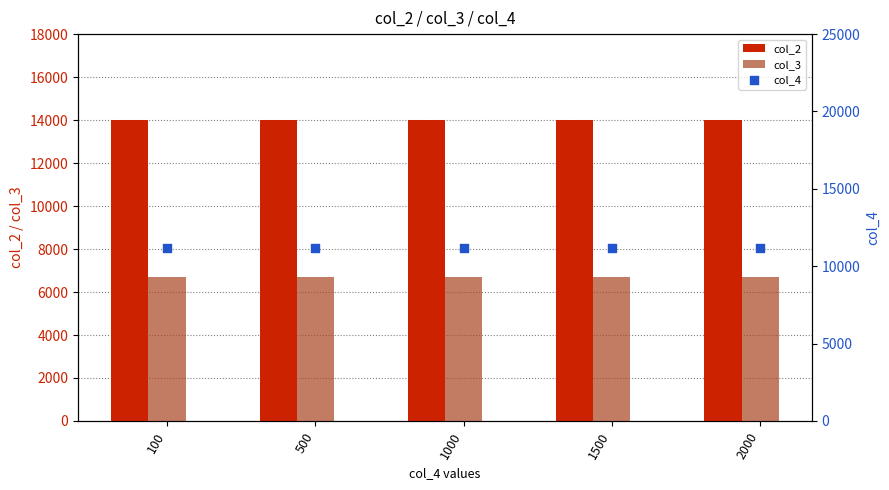

Which series has the largest total across all categories?

col_2